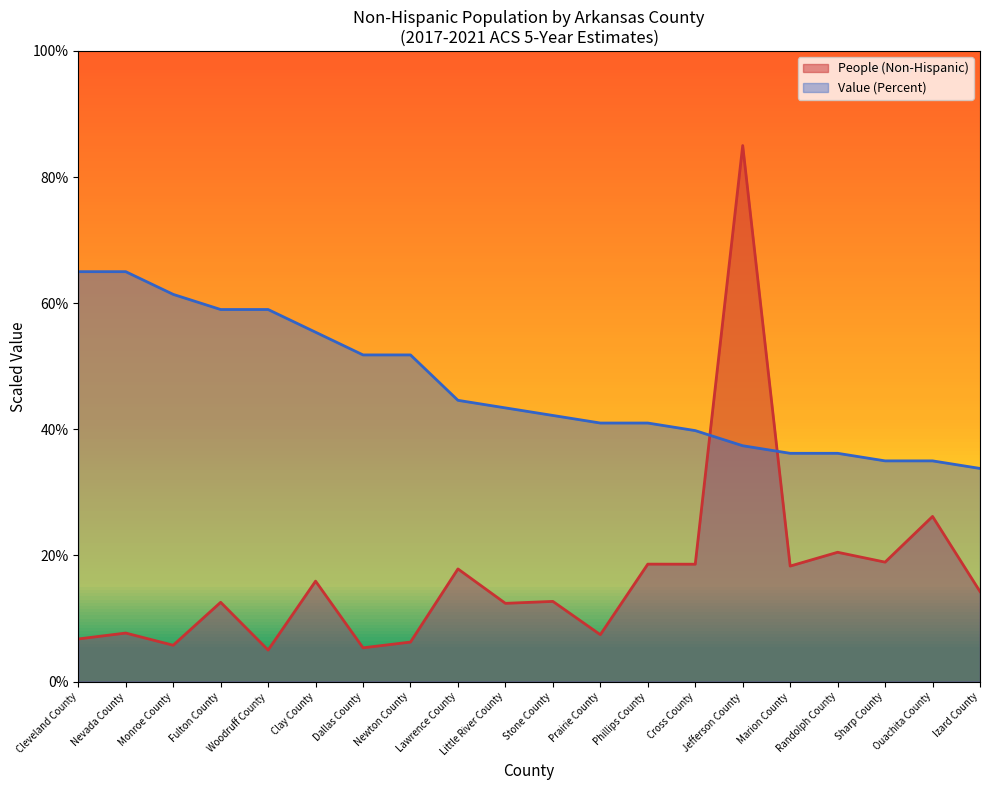

Reading right to left, list all the values displayed in this chart.

People (Non-Hispanic): 14.3	26.2	18.9	20.5	18.3	85.0	18.6	18.6	7.4	12.7	12.4	17.9	6.3	5.4	15.9	5.0	12.6	5.8	7.7	6.8
Value (Percent): 33.8	35.0	35.0	36.2	36.2	37.4	39.8	41.0	41.0	42.2	43.4	44.6	51.8	51.8	55.4	59.0	59.0	61.4	65.0	65.0